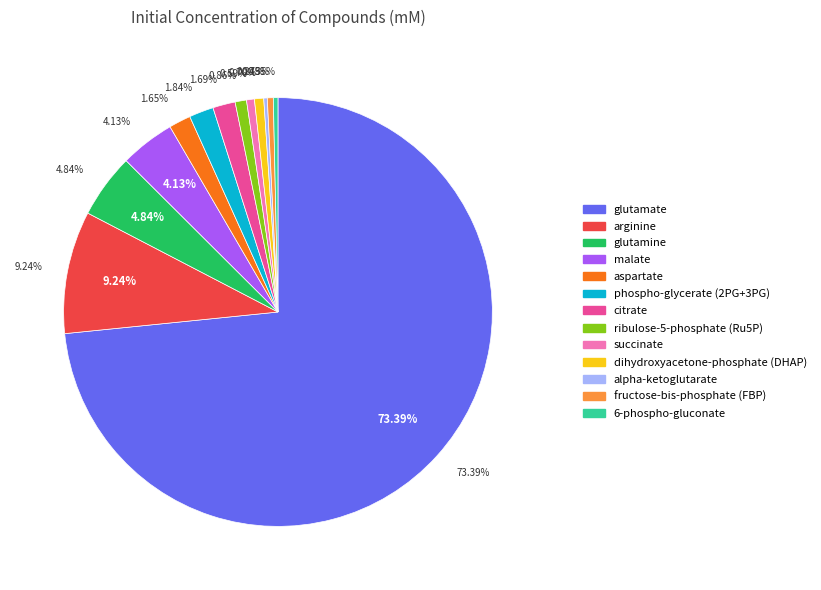

Combined, what portion of the pie is dihydroxyacetone-phosphate (DHAP) and arginine?

9.9%